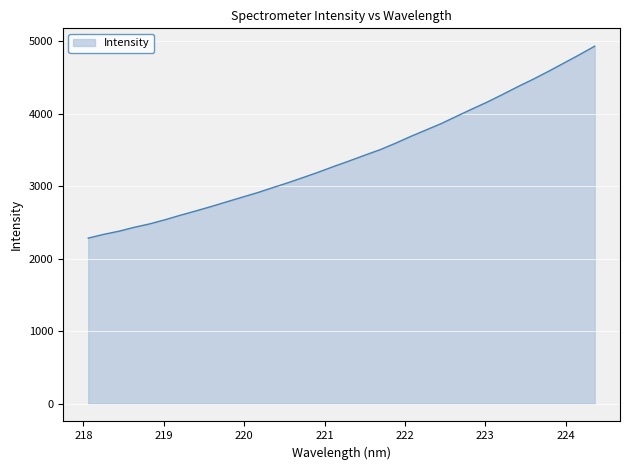

What is the greatest value displayed?

4930.7